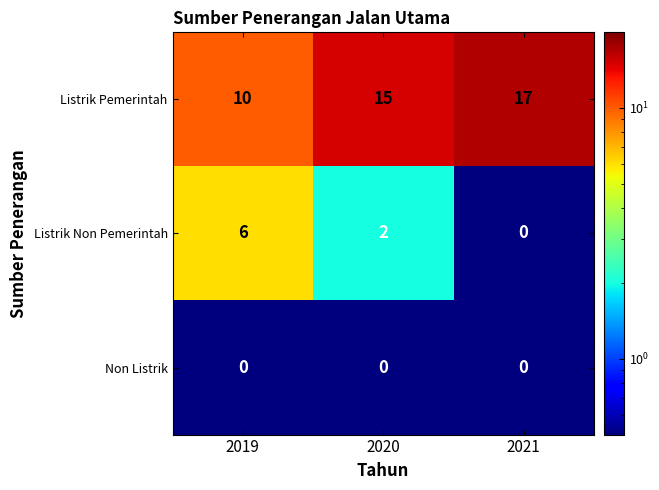

What is the smallest value displayed?

0